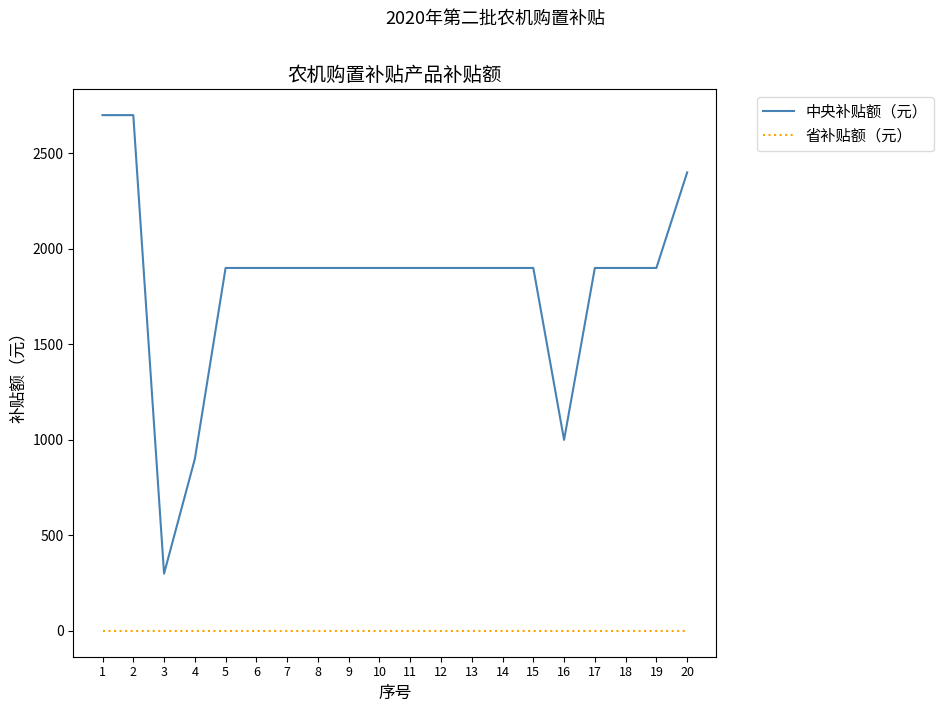

What is the difference between the maximum and minimum values in the 中央补贴额（元） series?

2400